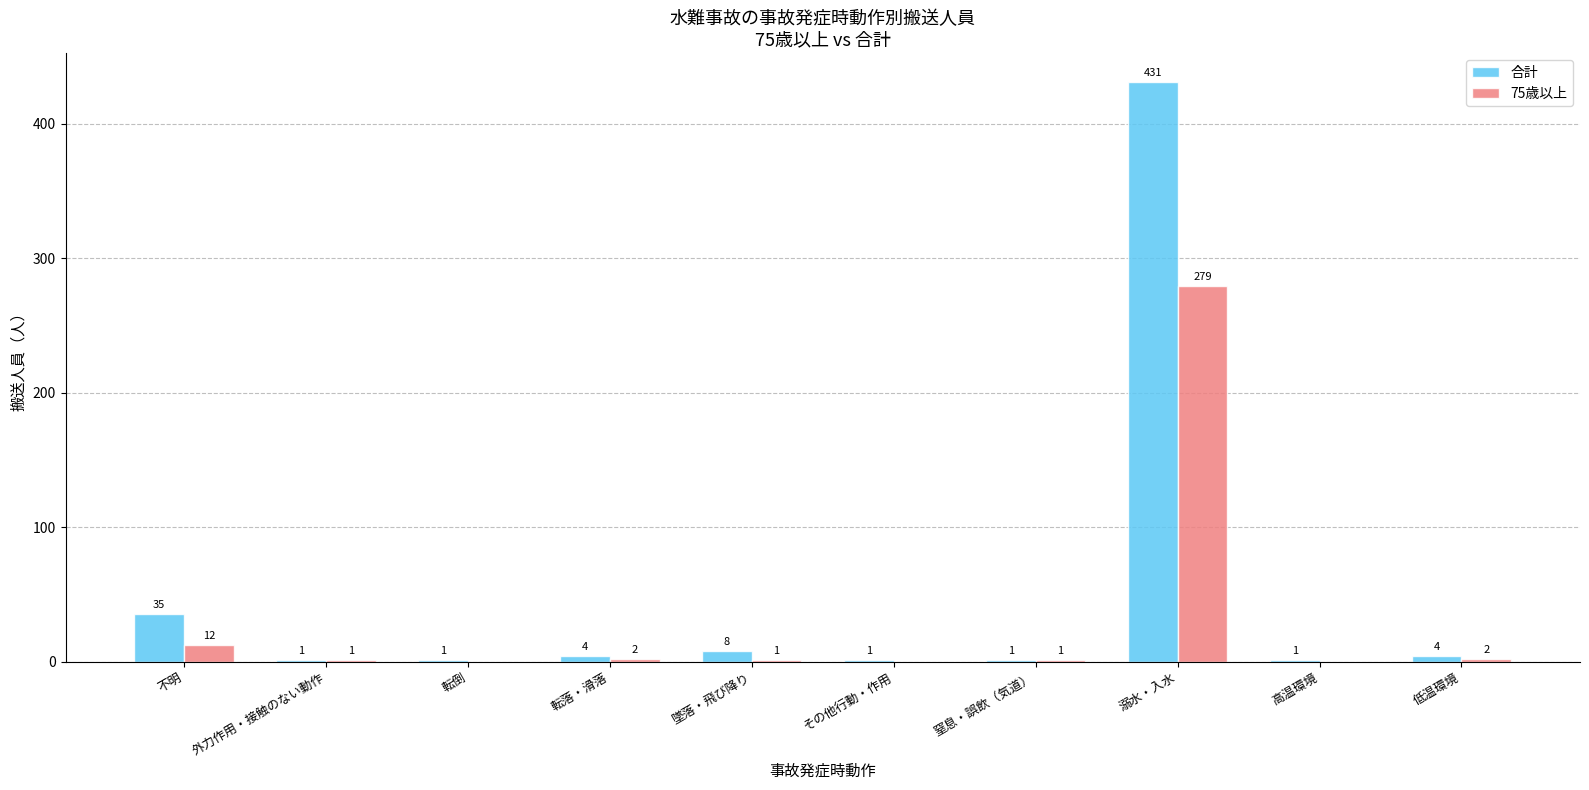

Between 不明 and 転落・滑落, which series saw the biggest shift?

合計